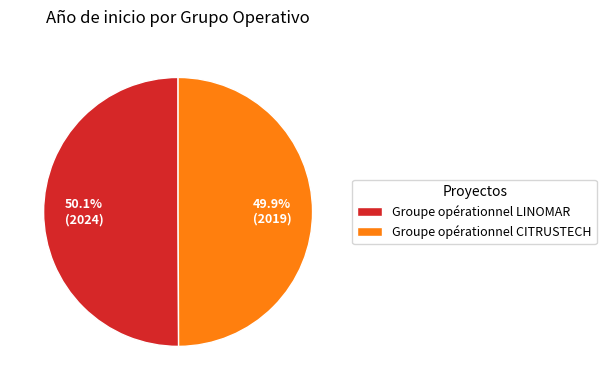

How many segments does this pie chart have?

2